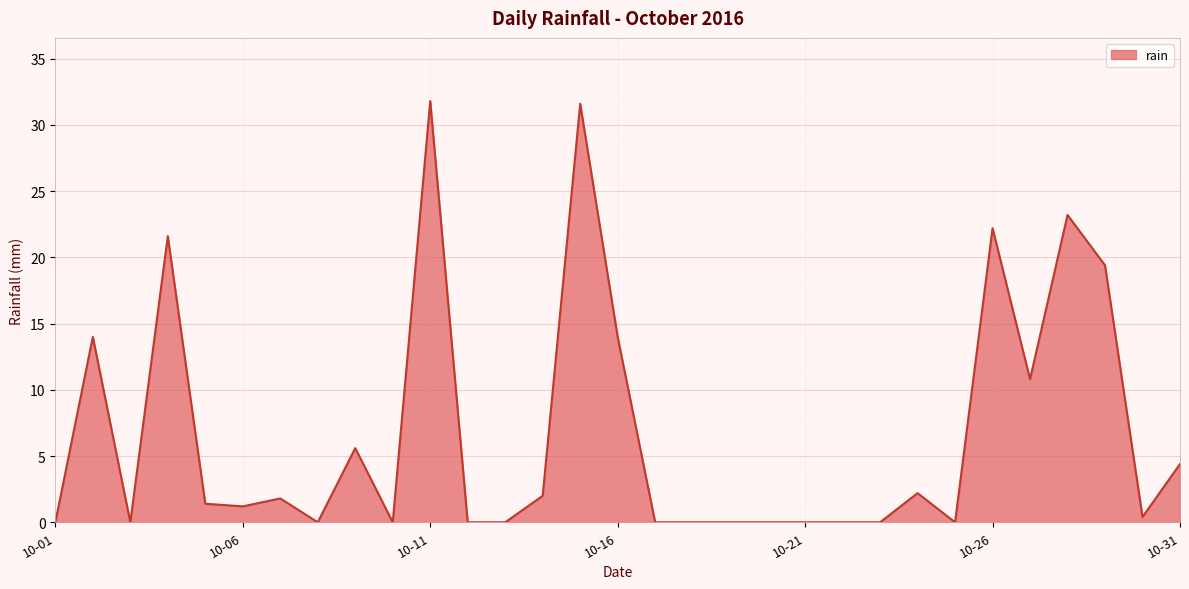

What is the difference between the maximum and minimum values?

31.8